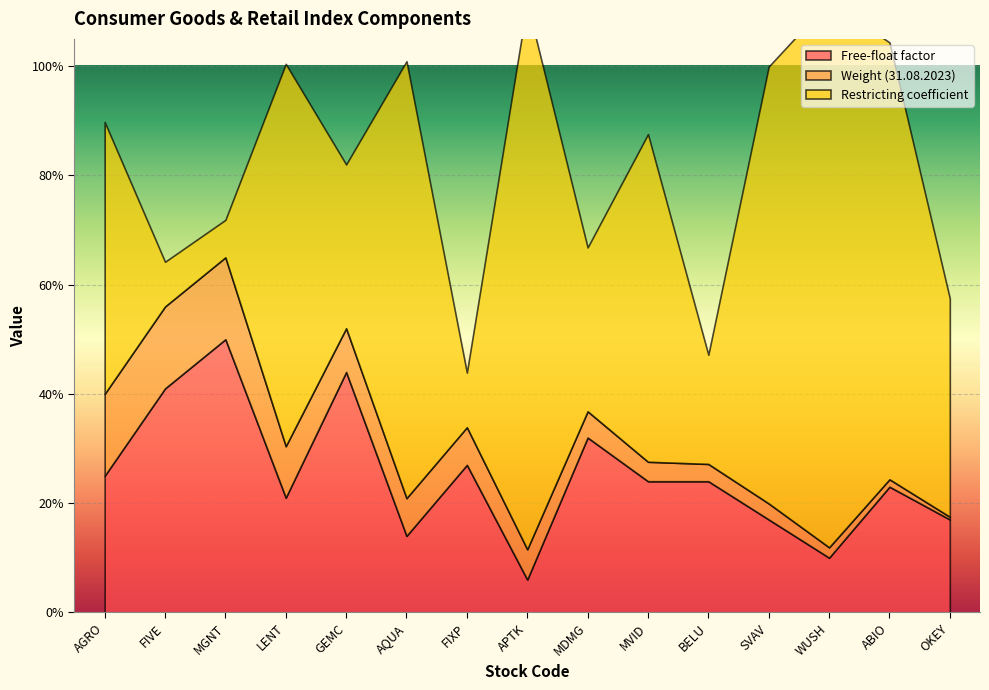

What is the label of the 12th point from the right?

LENT